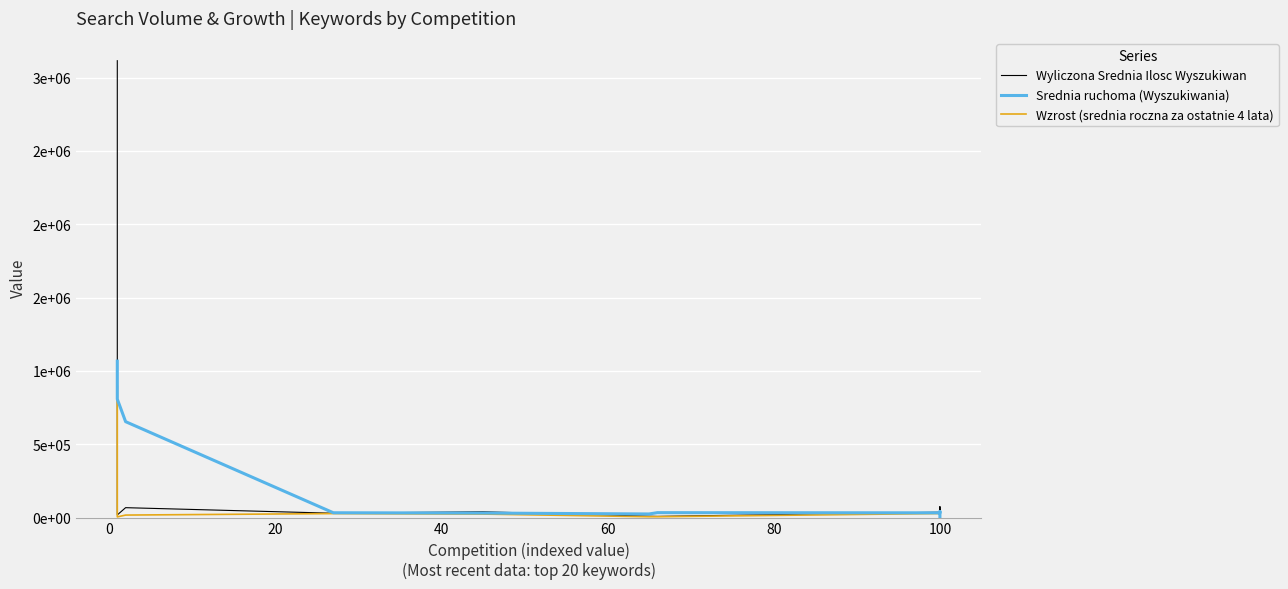

What are all the series names shown in the legend?

Wyliczona Srednia Ilosc Wyszukiwan, Srednia ruchoma (Wyszukiwania), Wzrost (srednia roczna za ostatnie 4 lata)